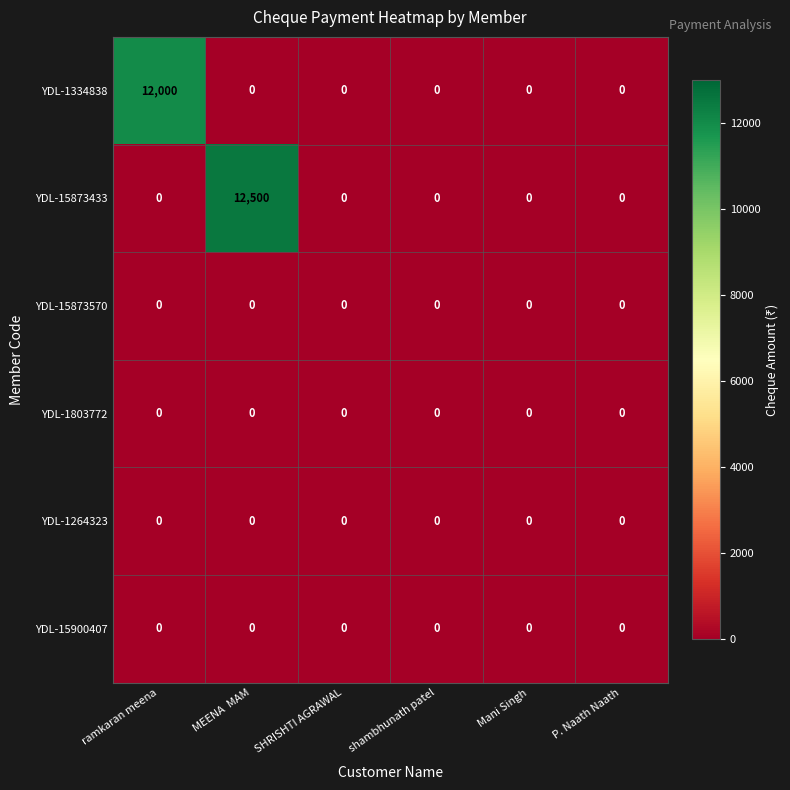

At which category is the sum across all series the highest?

MEENA  MAM